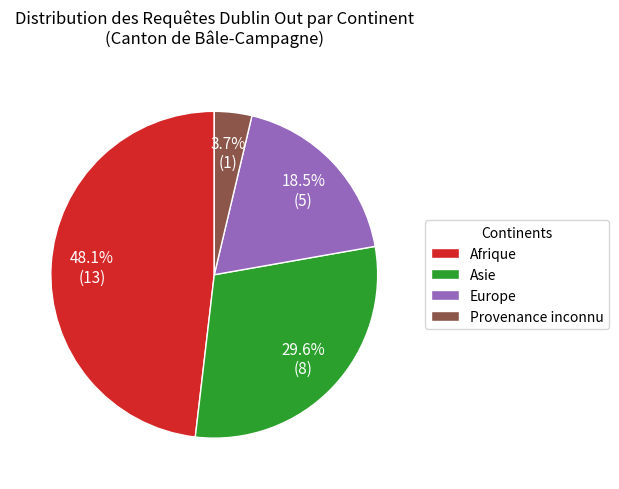

How many slices are in this pie chart?

4